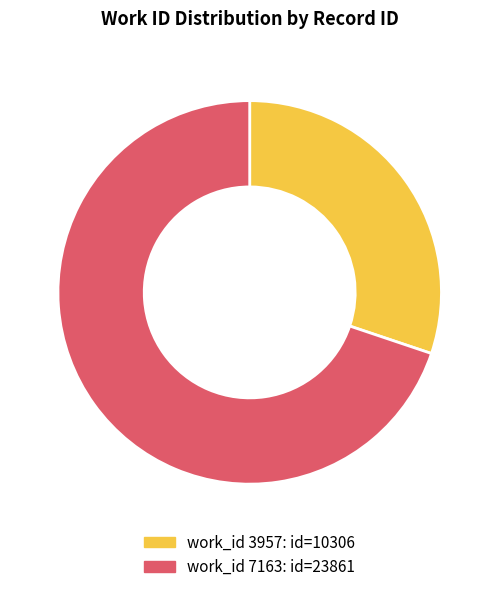

Does any single category account for the majority?

Yes